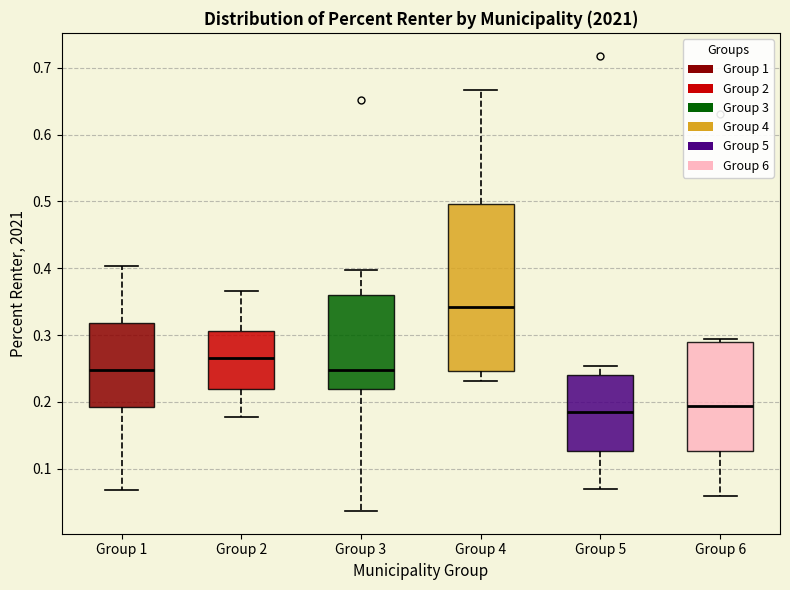

Which box is the tallest, from its lower edge to its upper edge?

Group 4